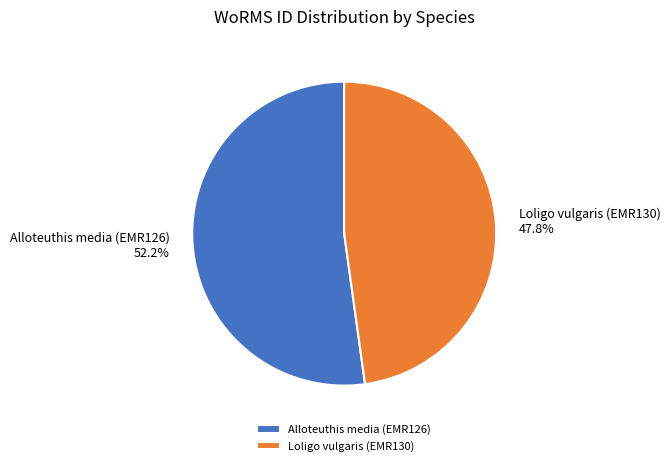

What is the total percentage of Loligo vulgaris (EMR130) and Alloteuthis media (EMR126)?

100.0%